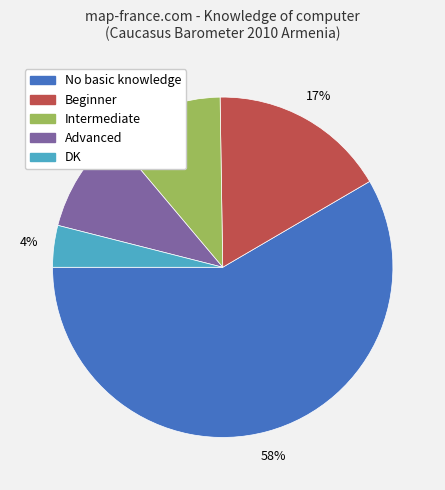

Is No basic knowledge the majority of the pie?

Yes